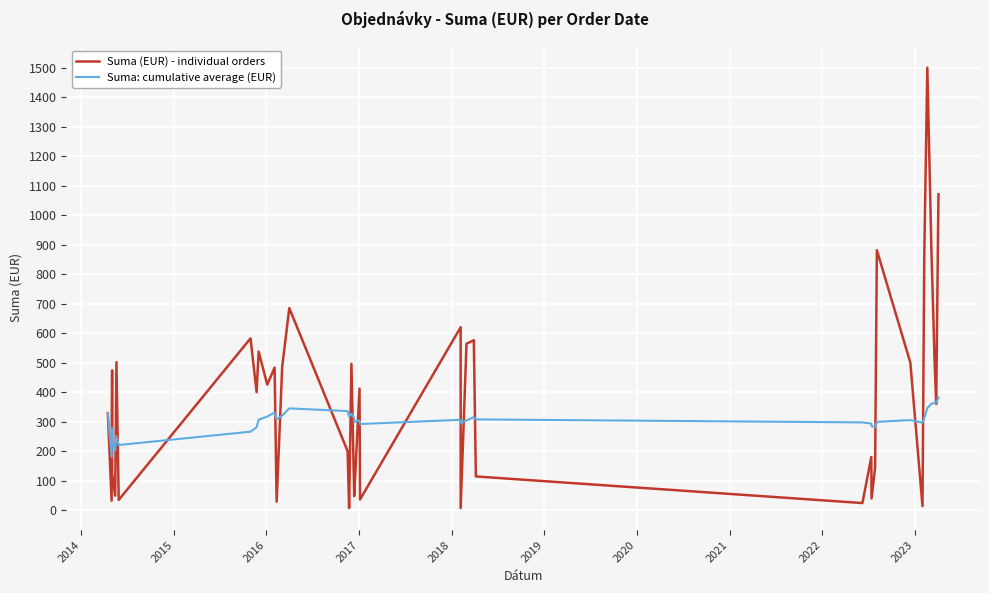

Does the chart display data point markers on the line(s)?

No